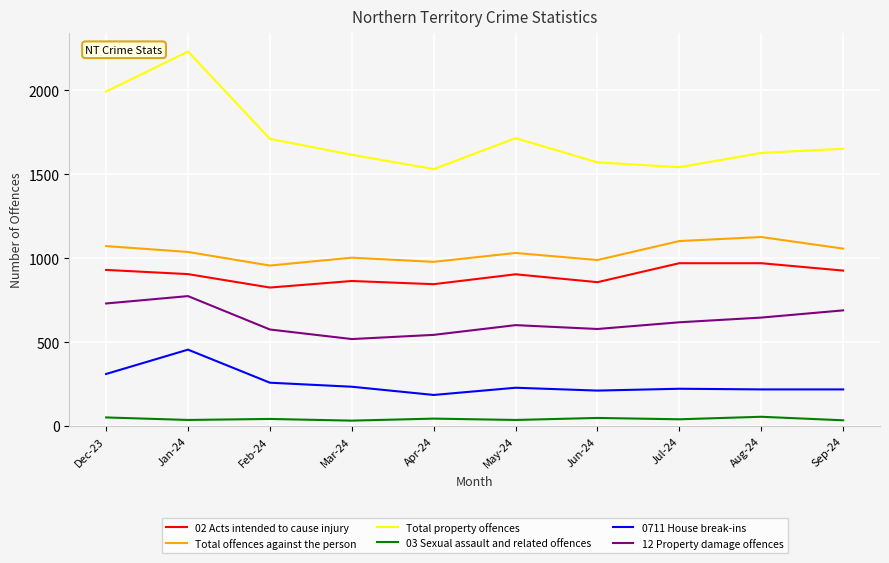

Is it true that Total offences against the person equals 1102 at Jul-24?

True